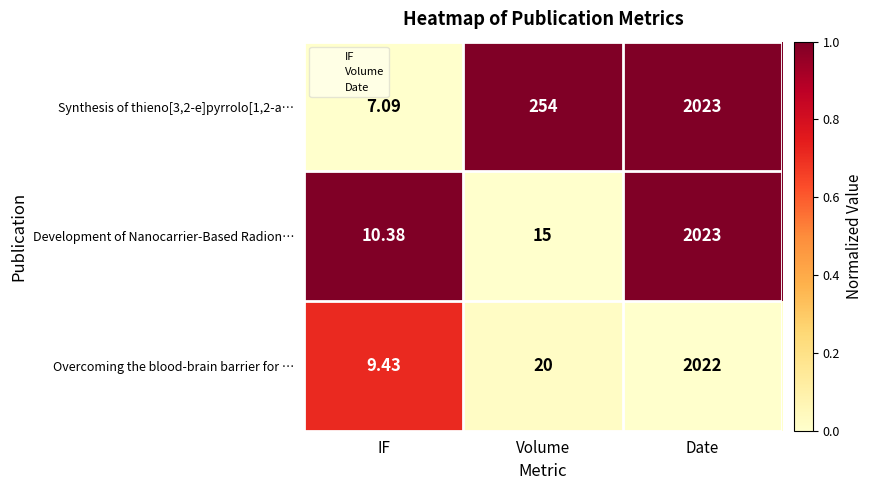

Which series has the largest total across all categories?

Synthesis of thieno[3,2-e]pyrrolo[1,2-a…